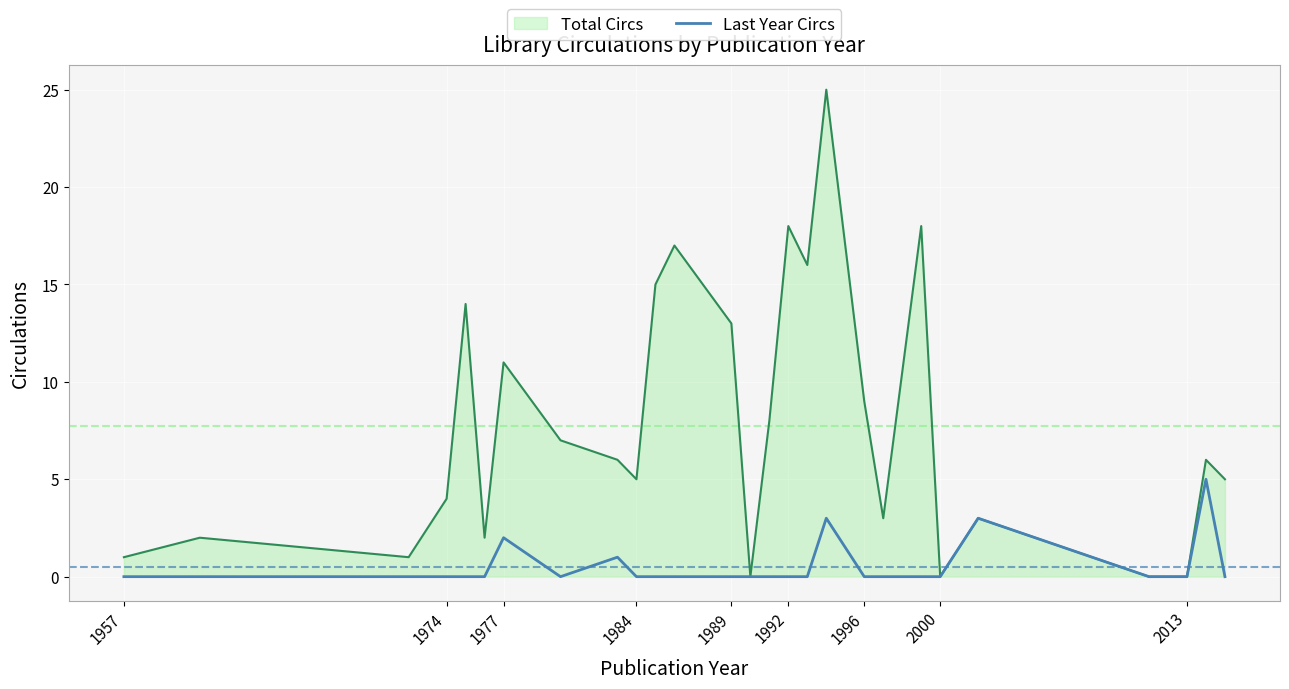

What is the maximum value for Total Circs?

25